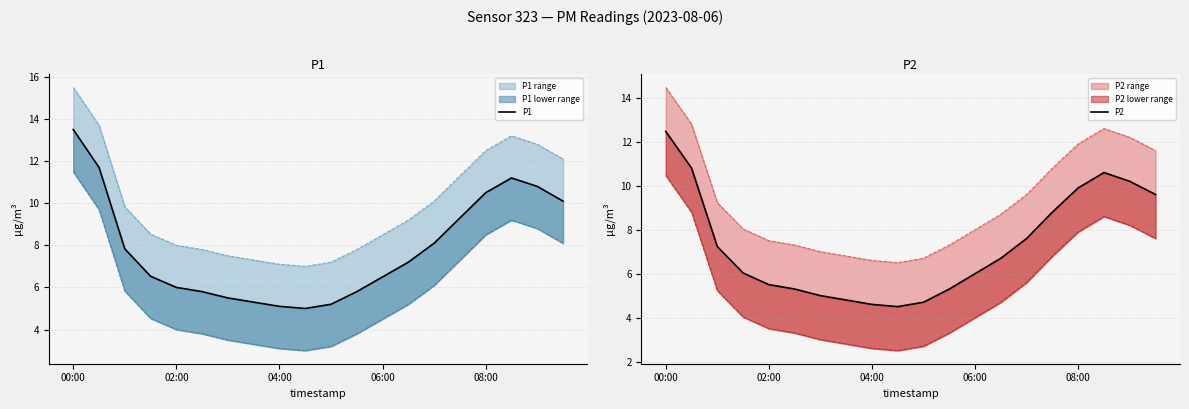

Which category has the highest value across all series?

00:00